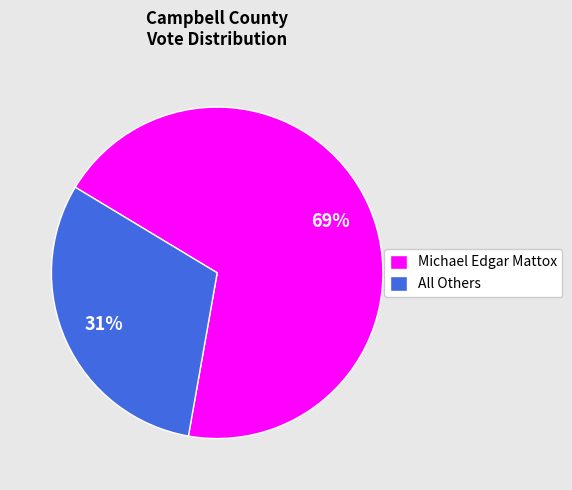

Is the sum of Michael Edgar Mattox and All Others greater than half?

Yes